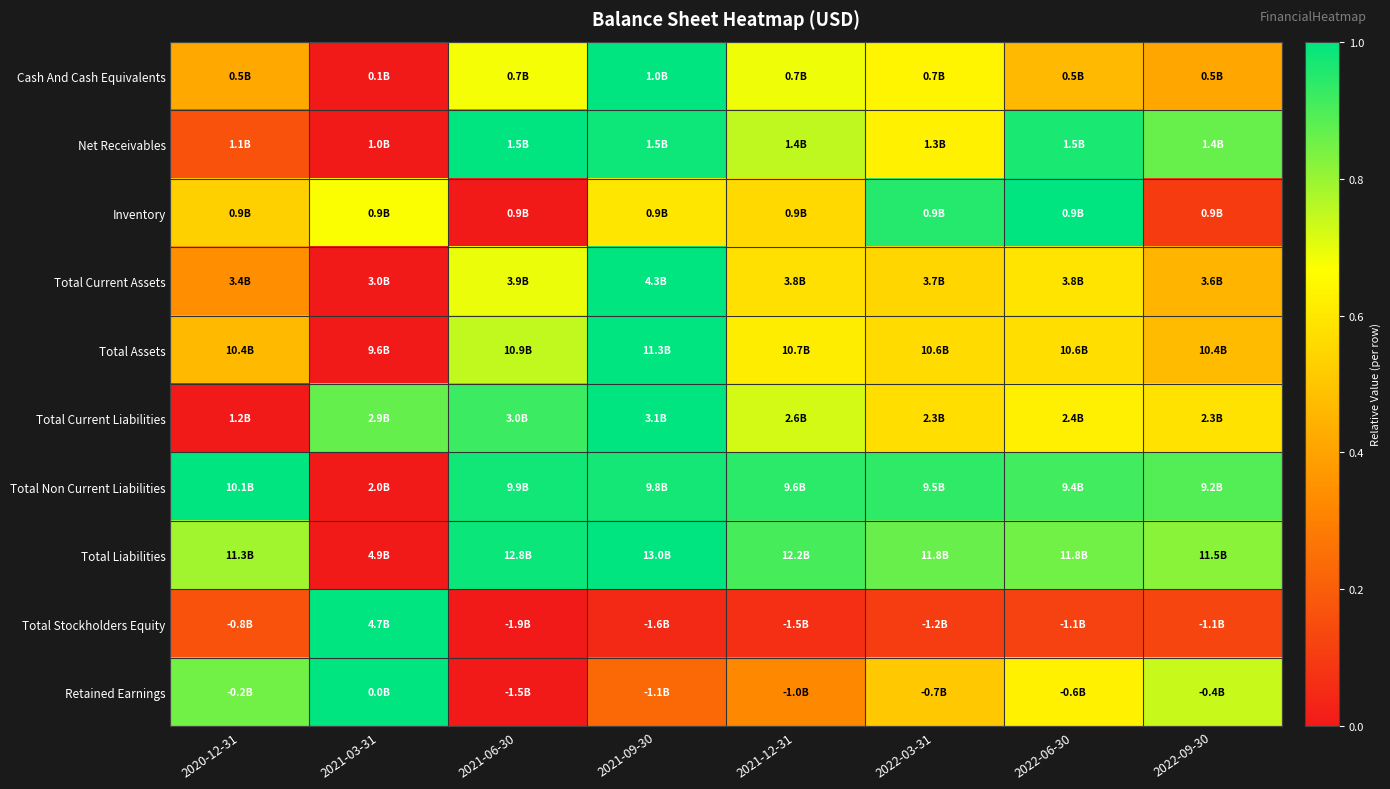

Which has a higher value, 2022-03-31 or 2021-03-31?

2022-03-31